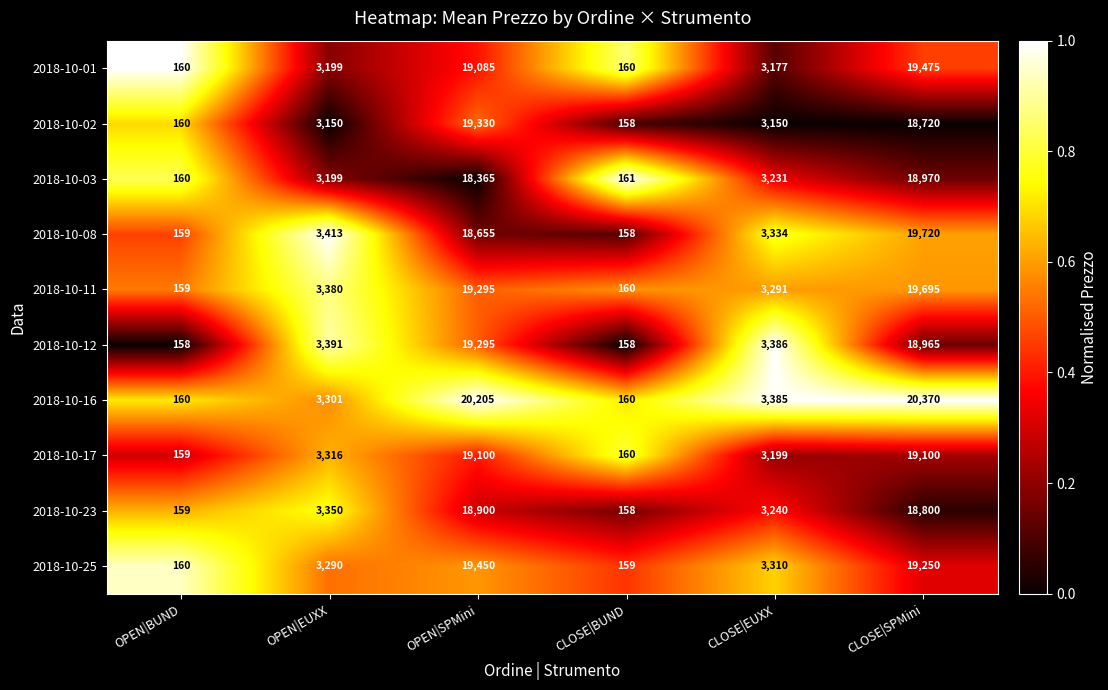

Which series has the widest spread of values?

2018-10-16